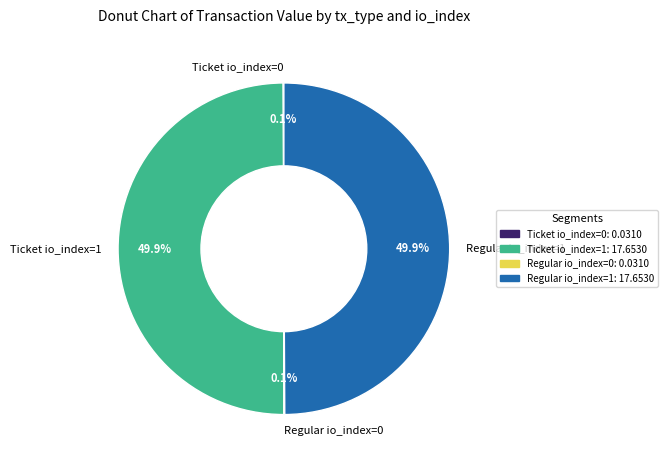

Approximately how many times larger is the value at Ticket io_index=1 compared to Regular io_index=1?

1.0